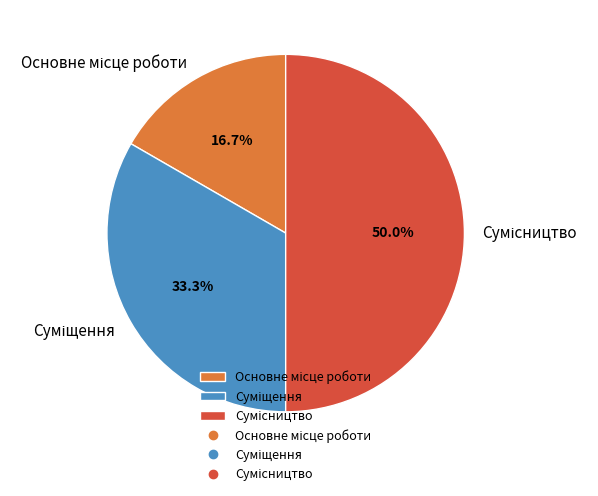

Which category has the biggest portion of the pie?

Сумісництво